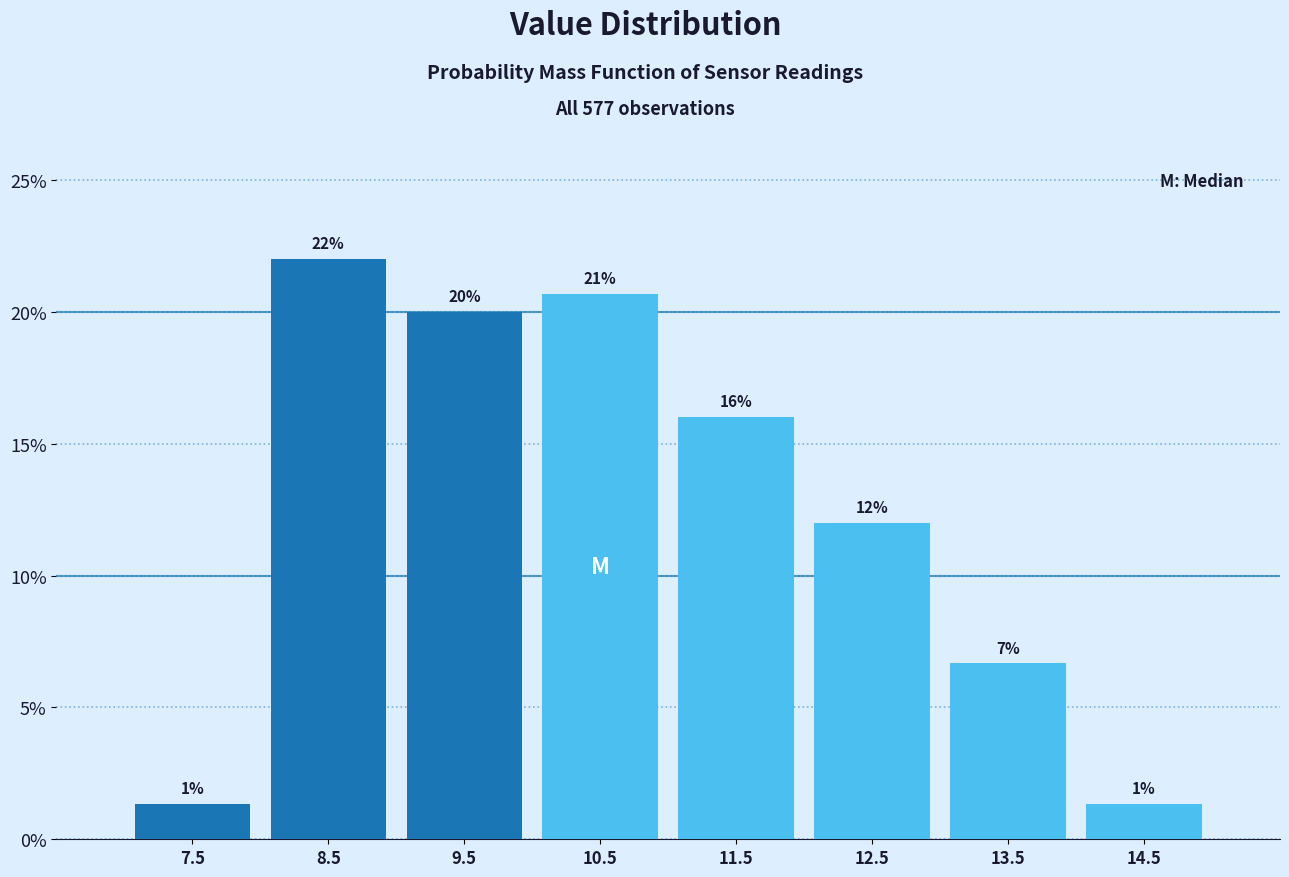

Over which range of the x-axis is the bar tallest?

8 to 9